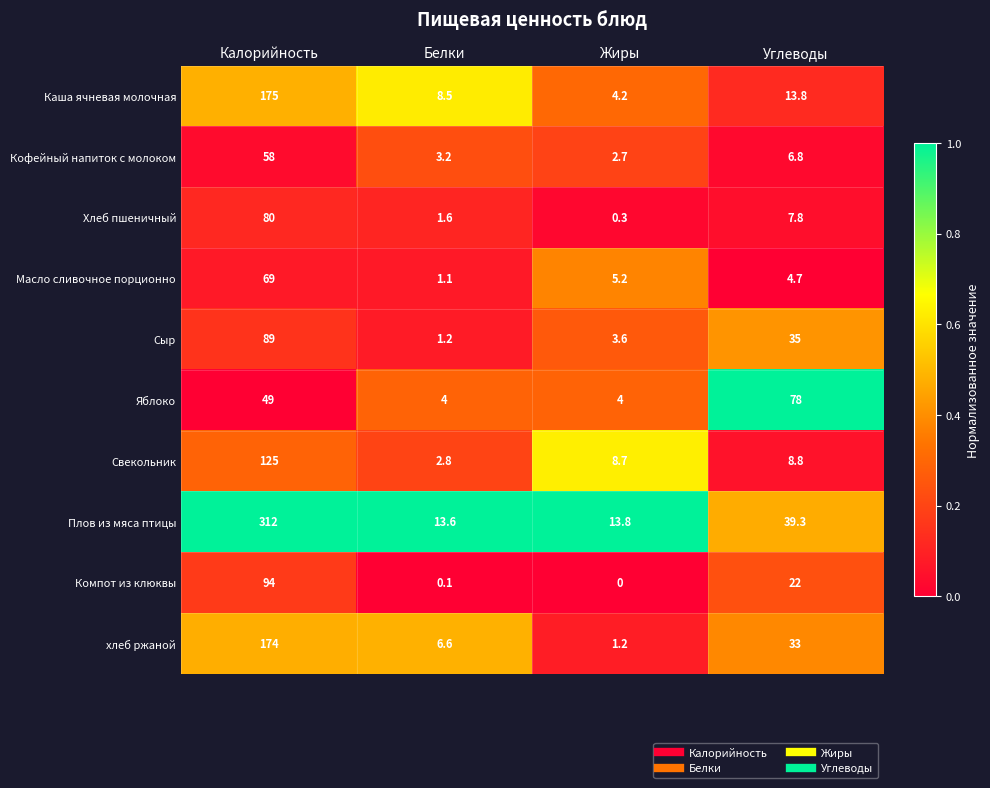

Which series has the widest spread of values?

Плов из мяса птицы